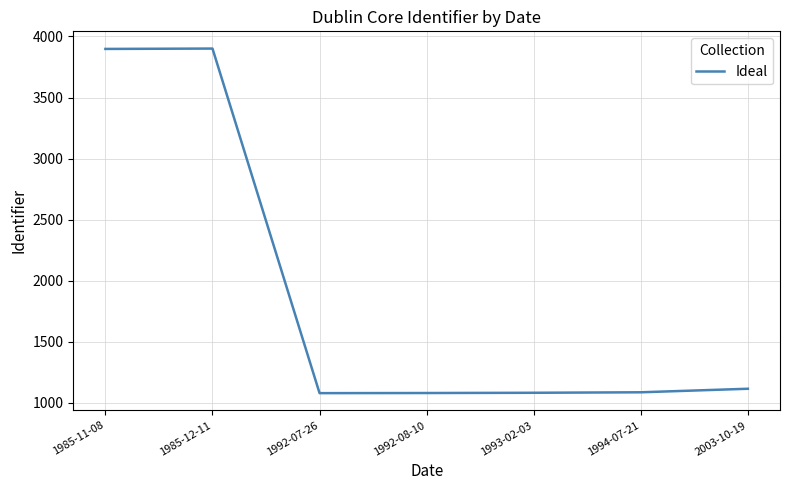

Between 2003-10-19 and 1985-12-11, which is larger?

1985-12-11